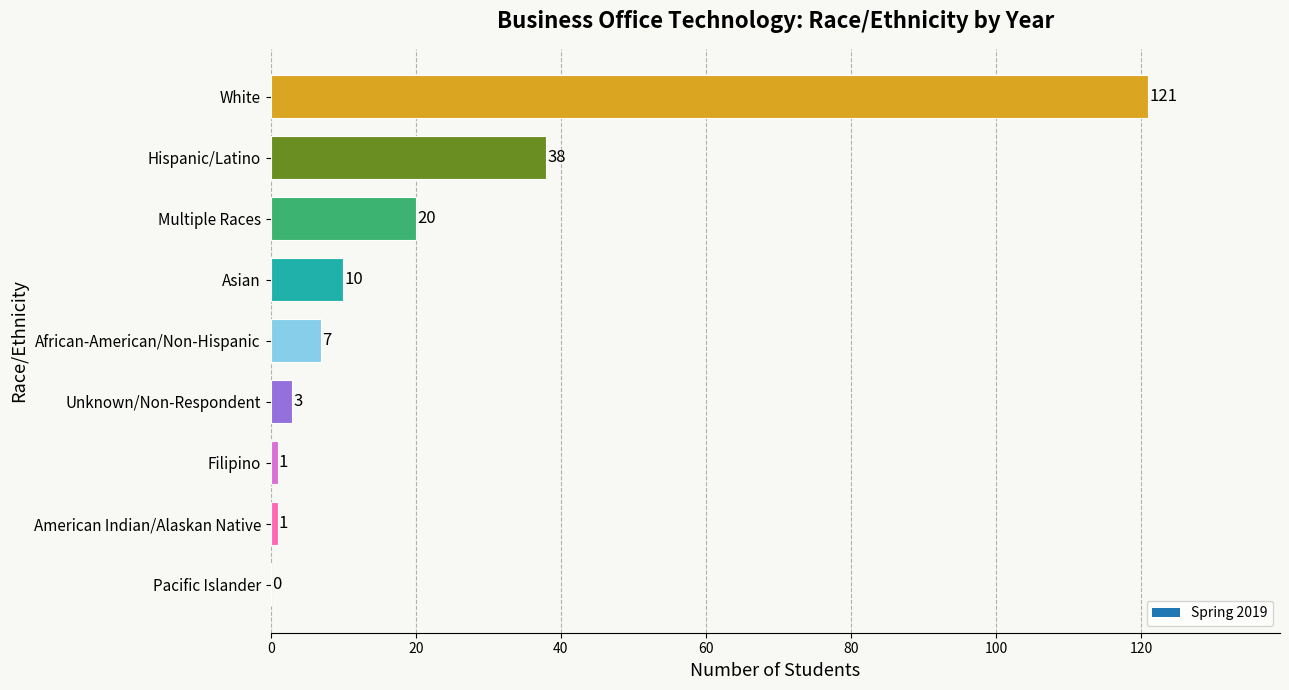

Where is the data nearest to the value 60?

Hispanic/Latino